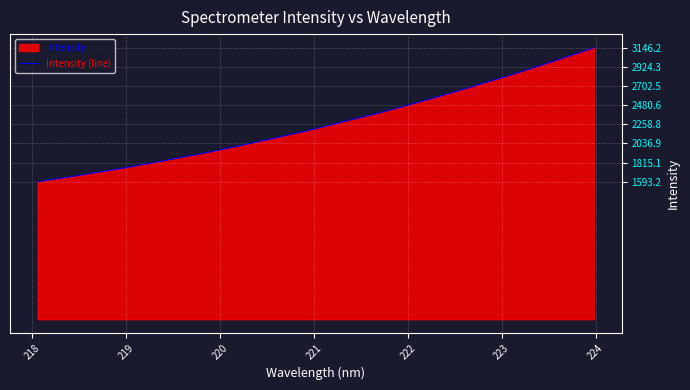

What is the smallest value displayed?

1593.2